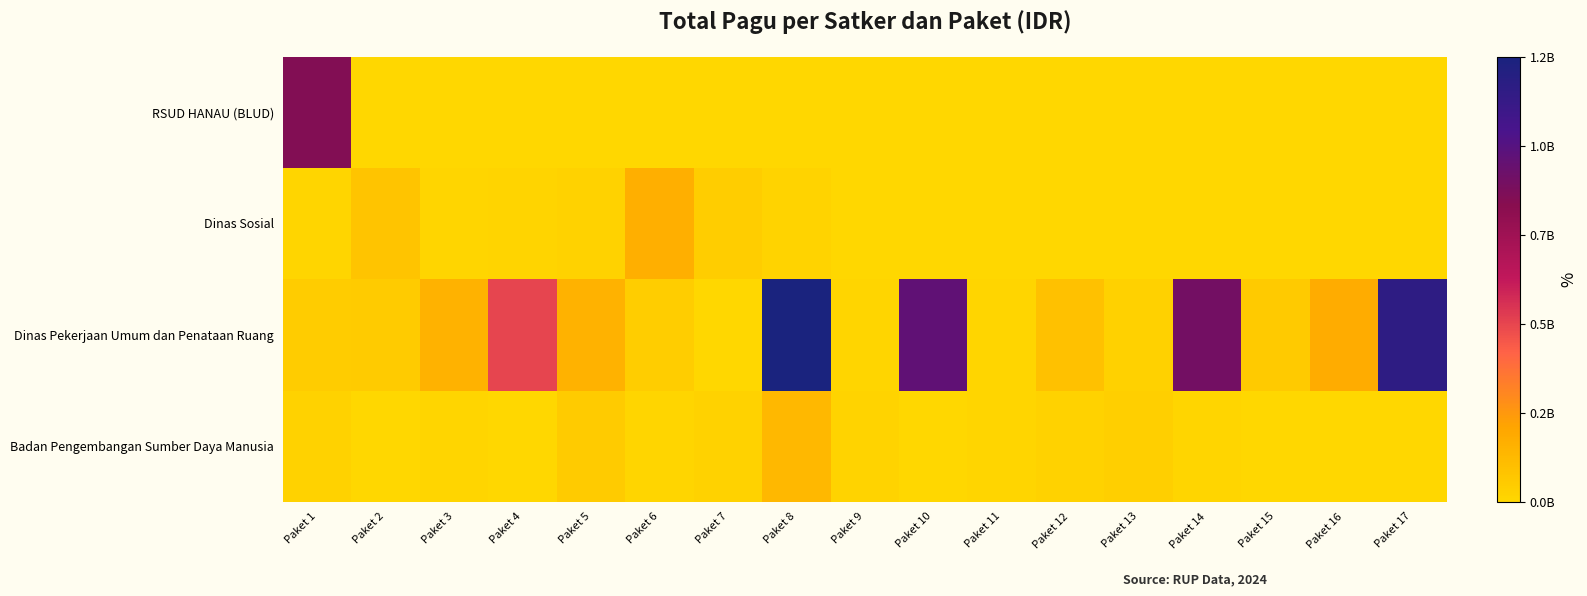

Reading right to left, list all the values displayed in this chart.

RSUD HANAU (BLUD): Paket 17=0	Paket 16=0	Paket 15=0	Paket 14=0	Paket 13=0	Paket 12=0	Paket 11=0	Paket 10=0	Paket 9=0	Paket 8=0	Paket 7=0	Paket 6=0	Paket 5=0	Paket 4=0	Paket 3=0	Paket 2=0	Paket 1=846300000
Dinas Sosial: Paket 17=0	Paket 16=0	Paket 15=0	Paket 14=0	Paket 13=0	Paket 12=0	Paket 11=0	Paket 10=0	Paket 9=0	Paket 8=18000000	Paket 7=41600000	Paket 6=167900000	Paket 5=21100000	Paket 4=12500000	Paket 3=5000000	Paket 2=81778000	Paket 1=6000000
Dinas Pekerjaan Umum dan Penataan Ruang: Paket 17=1154145000	Paket 16=176600000	Paket 15=54150000	Paket 14=896402000	Paket 13=27200000	Paket 12=90900000	Paket 11=8160000	Paket 10=959971000	Paket 9=8820000	Paket 8=1244880000	Paket 7=800000	Paket 6=42800000	Paket 5=154650000	Paket 4=499932000	Paket 3=154840000	Paket 2=50000000	Paket 1=48500000
Badan Pengembangan Sumber Daya Manusia: Paket 17=0	Paket 16=0	Paket 15=0	Paket 14=8471520	Paket 13=30660000	Paket 12=21624000	Paket 11=8130750	Paket 10=3069800	Paket 9=18570000	Paket 8=127409795	Paket 7=23508875	Paket 6=5100000	Paket 5=51337383	Paket 4=4675000	Paket 3=9001057	Paket 2=1650000	Paket 1=21435851